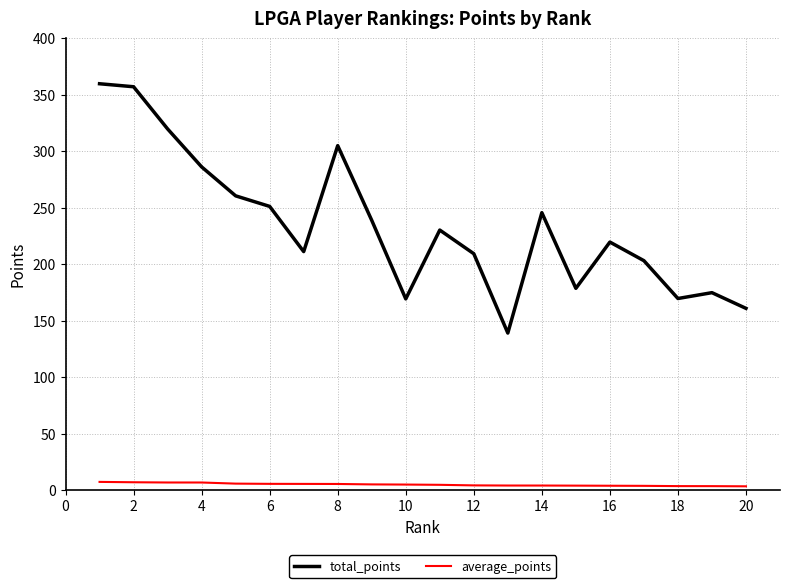

List the series in order of their peak value, highest first.

total_points, average_points